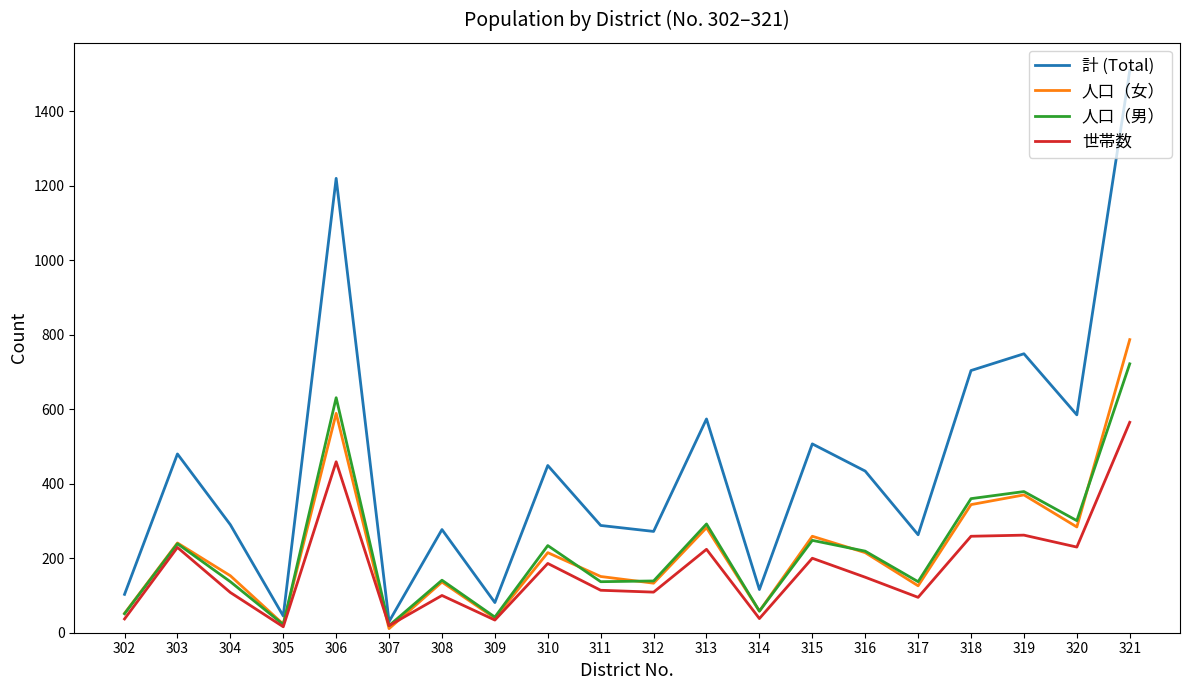

What is the highest value of the 人口（男） series?

722